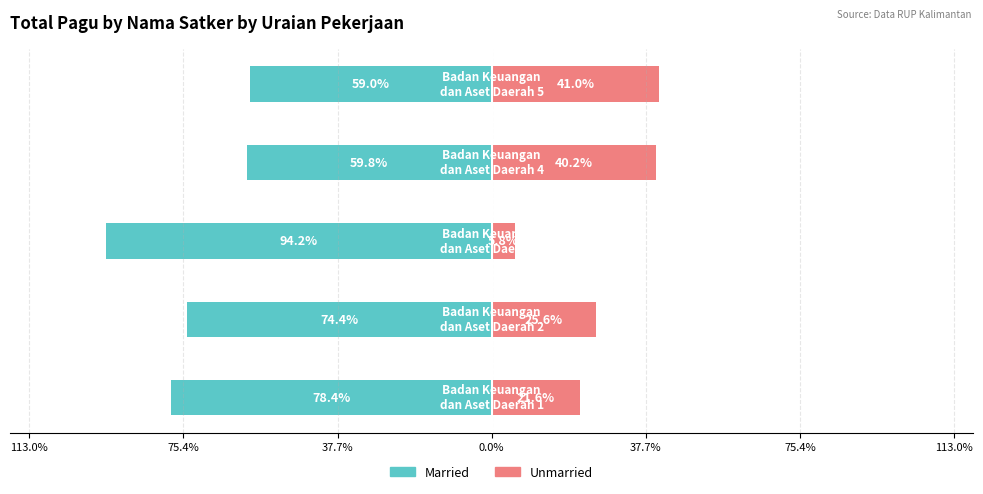

How many data points in Married are less than -74?

3